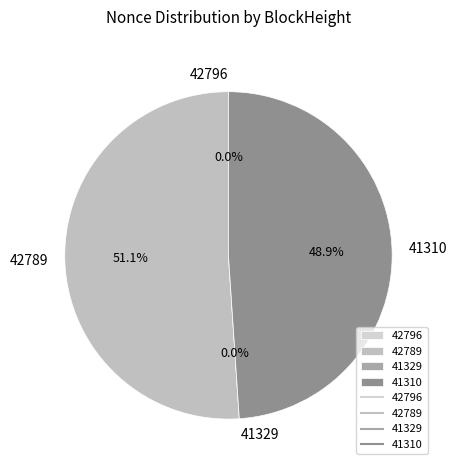

What portion of the pie excludes 41329?

100.0%